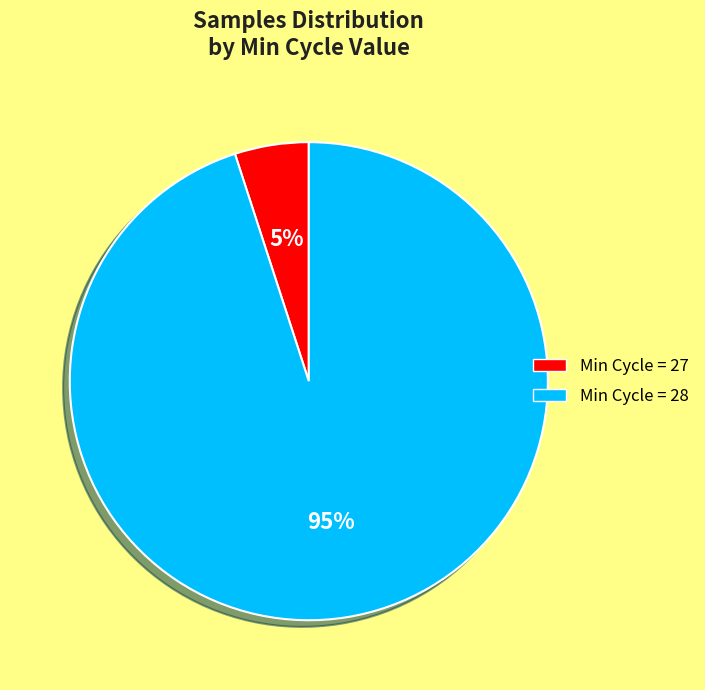

To the nearest percent, what is the difference between the largest and smallest slice percentages?

90%